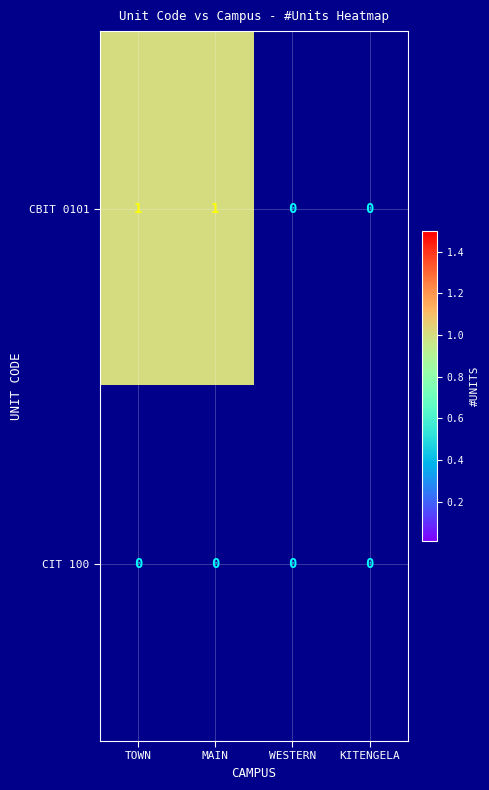

Which series has the widest spread of values?

CBIT 0101